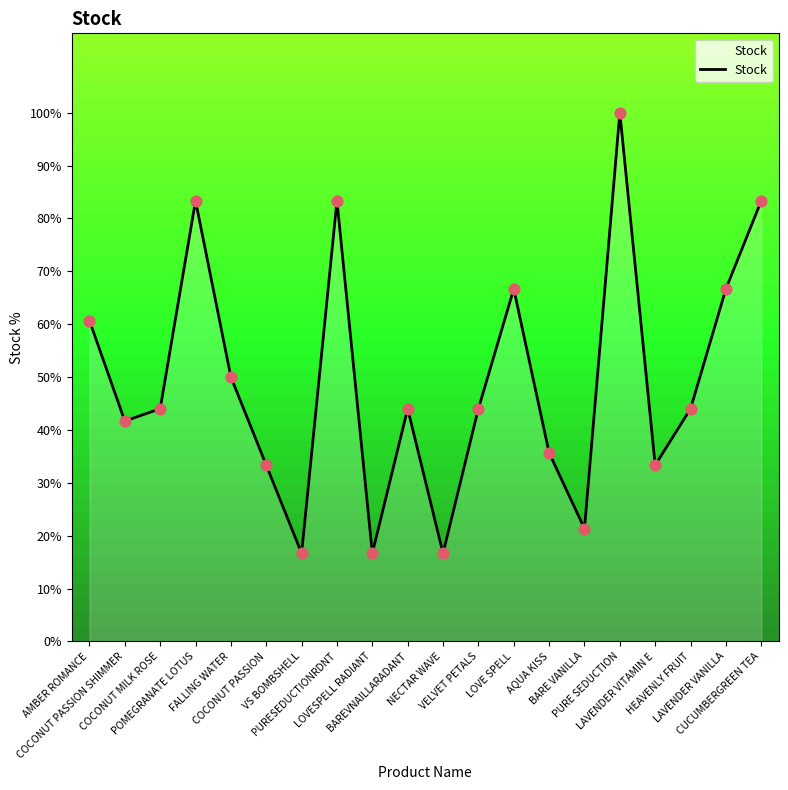

What is the ratio of the value at BARE VANILLA to the value at COCONUT MILK ROSE?

0.5